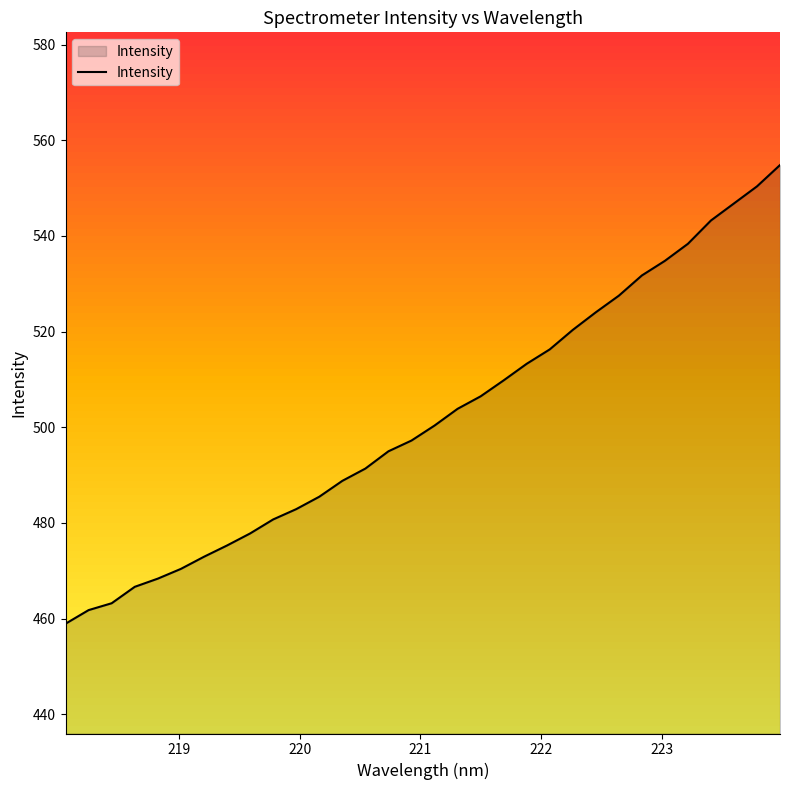

What is the highest value of the Intensity series?

554.8